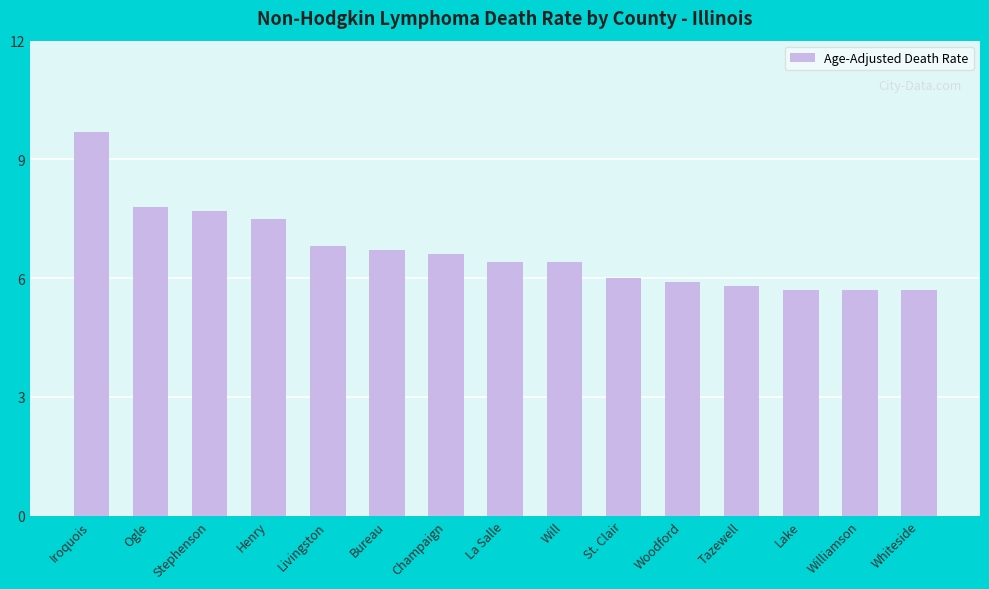

At which category does the chart reach its peak across all series?

Iroquois